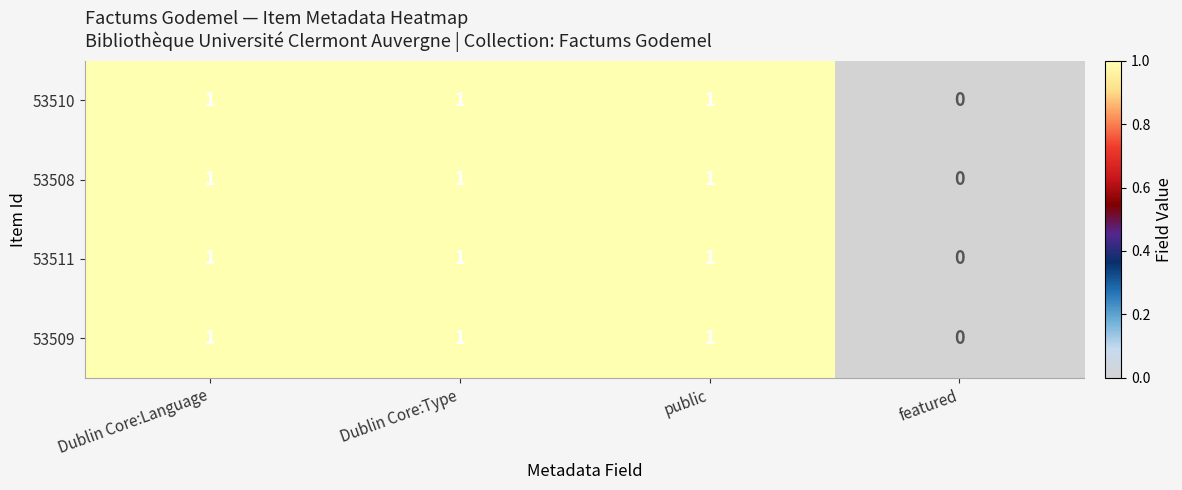

Where is 53508 nearest to the value 0?

featured